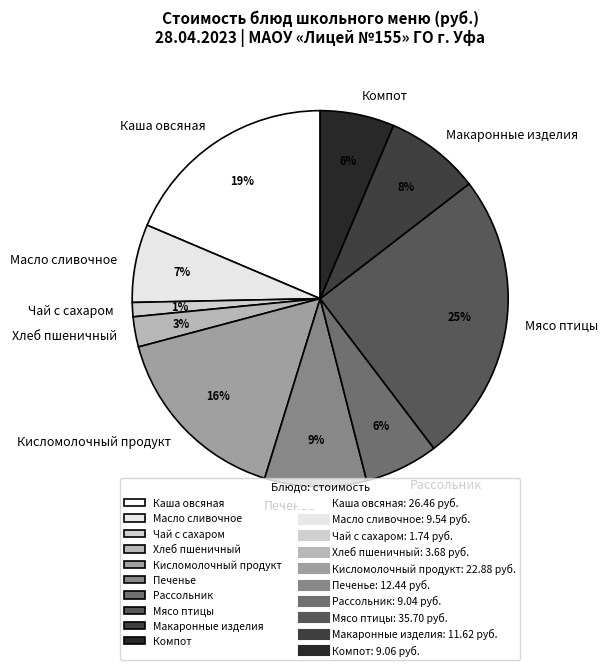

Between Хлеб пшеничный and Рассольник, which is larger?

Рассольник